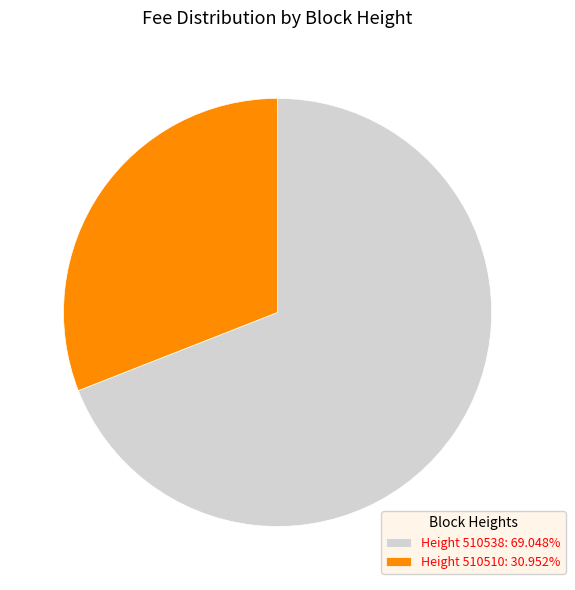

Combined, do Height 510510: 30.952% and Height 510538: 69.048% account for over 50%?

Yes